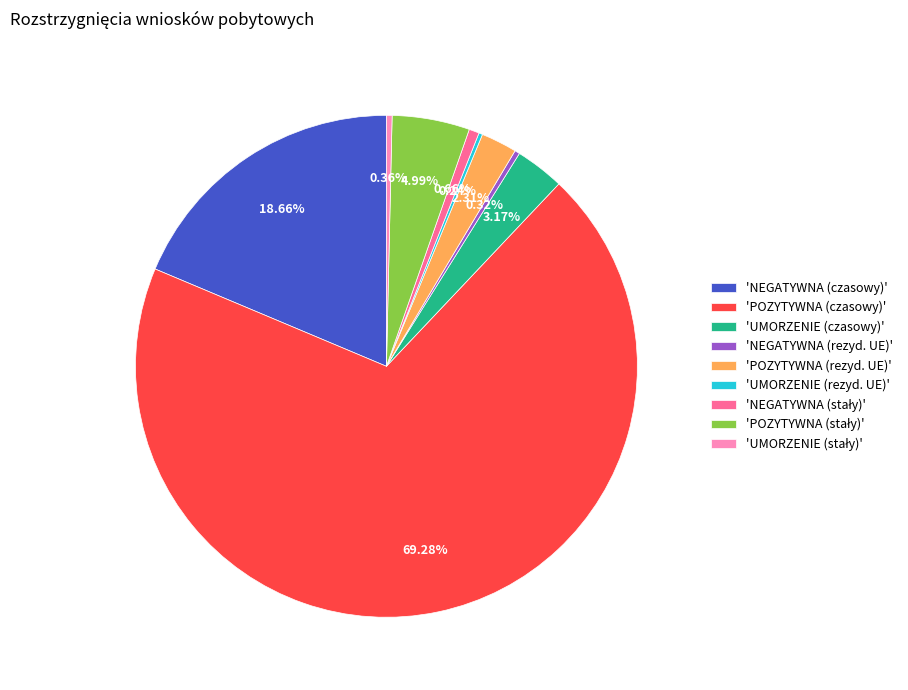

Is 'NEGATYWNA (czasowy)' the majority of the pie?

No